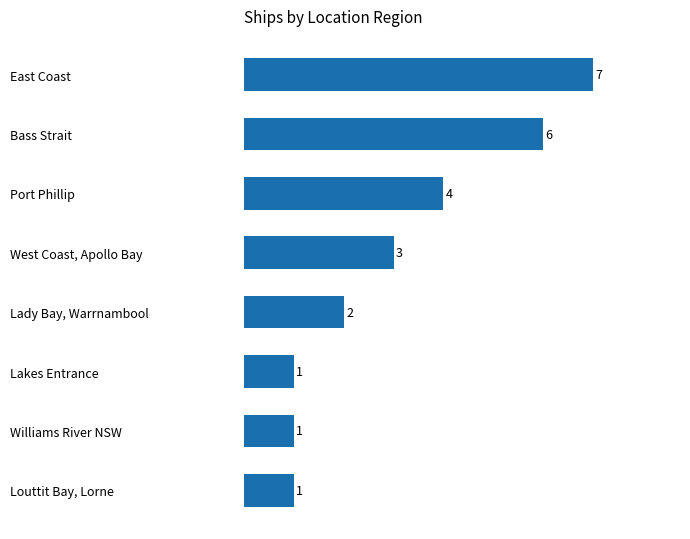

The value at West Coast, Apollo Bay is 3. True or false?

True